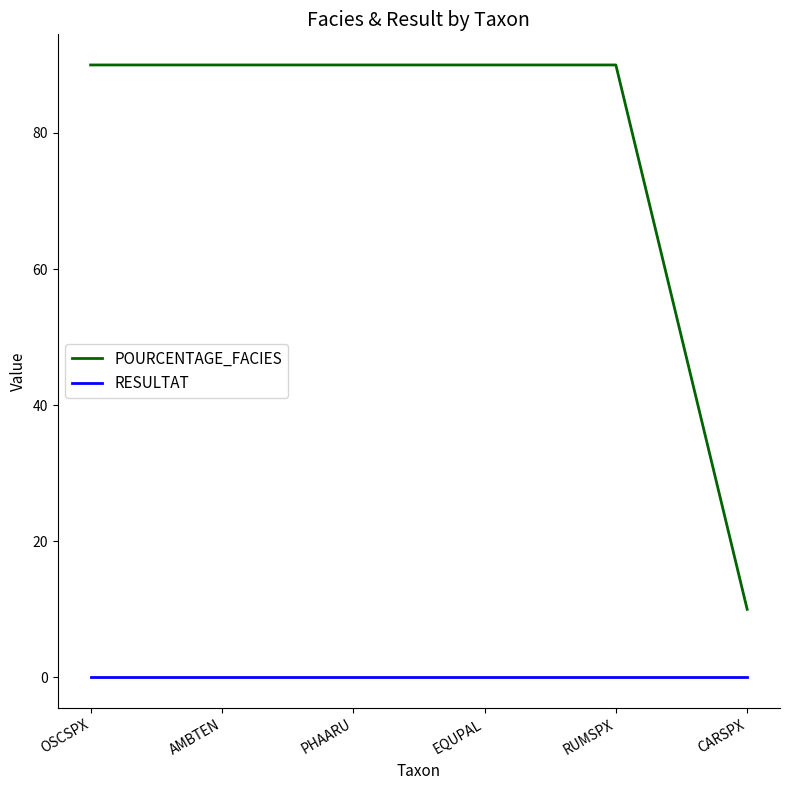

Is it true that POURCENTAGE_FACIES equals 121.1 at RUMSPX?

False